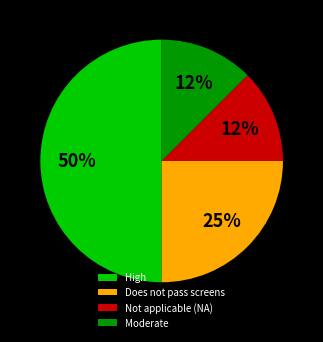

What is the ratio of the value at Not applicable (NA) to the value at Moderate?

1.0